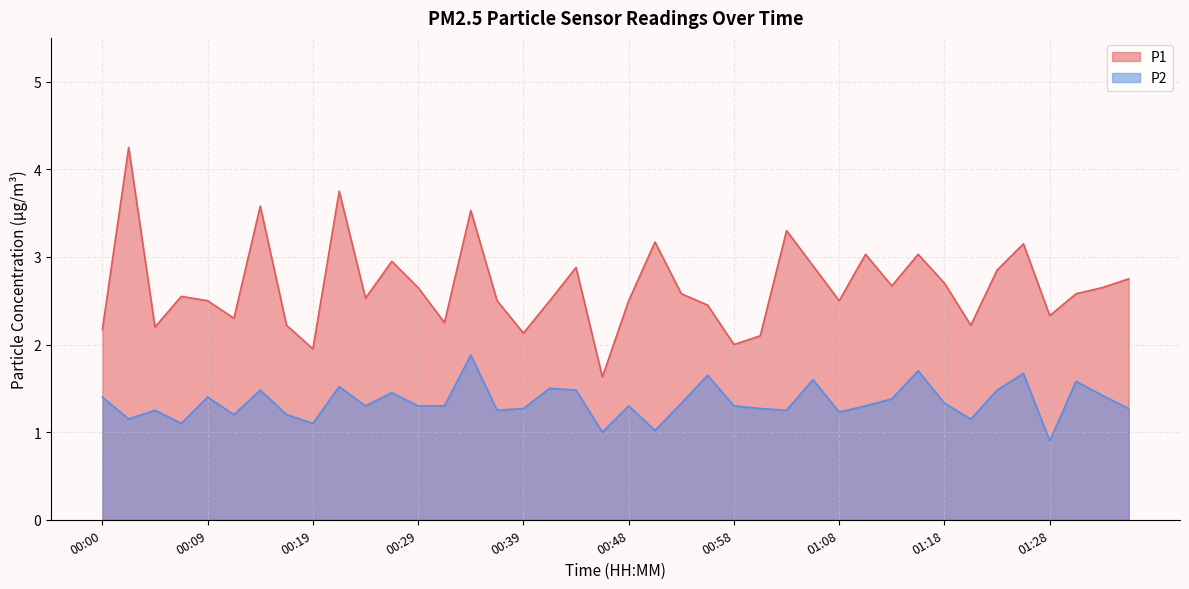

In P1, how many points are higher than both neighbors (excluding endpoints)?

12